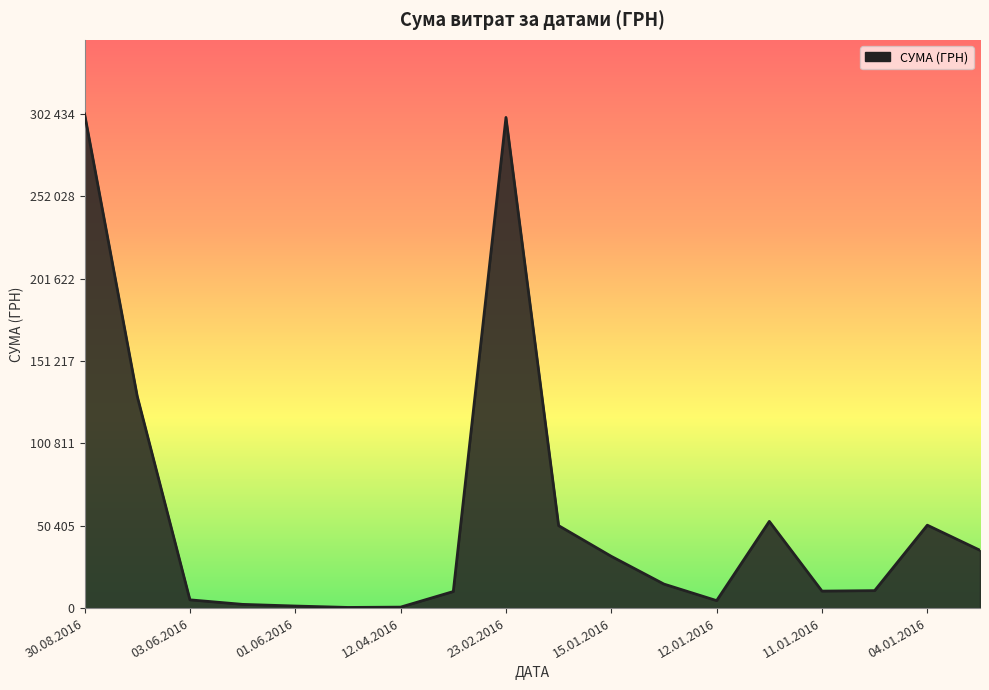

What is the label of the 6th point from the left?

20.04.2016